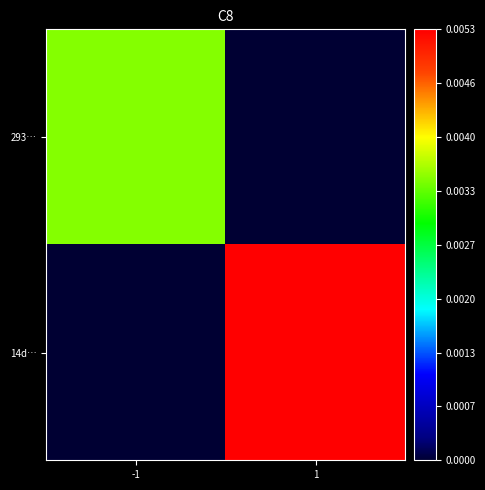

At which category does the chart reach its peak across all series?

1